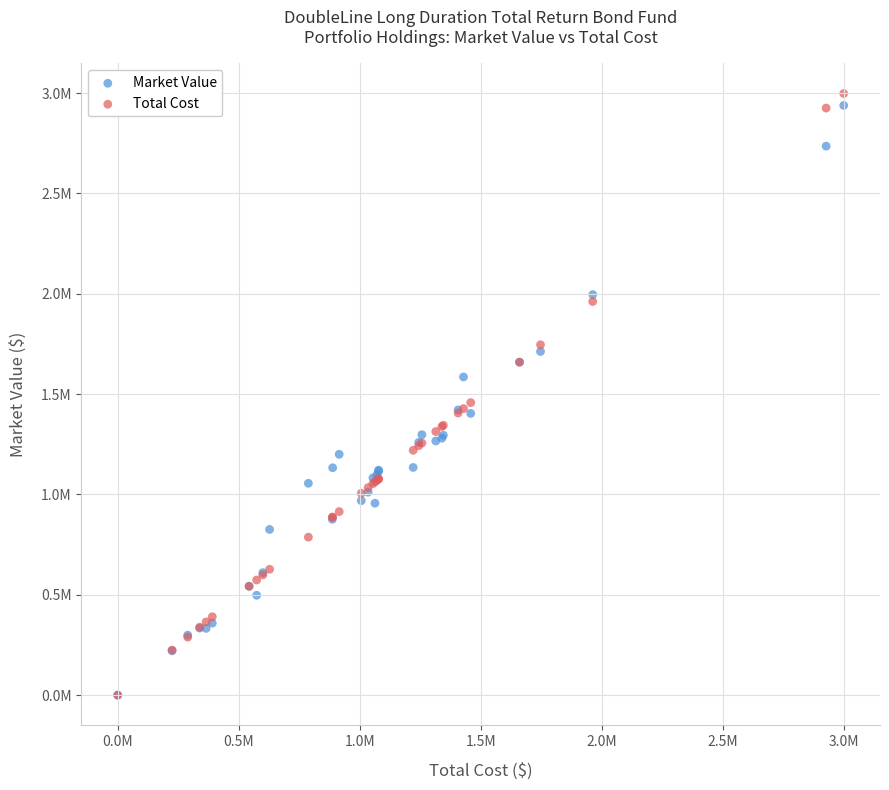

Which series has the widest spread of Y values?

Total Cost